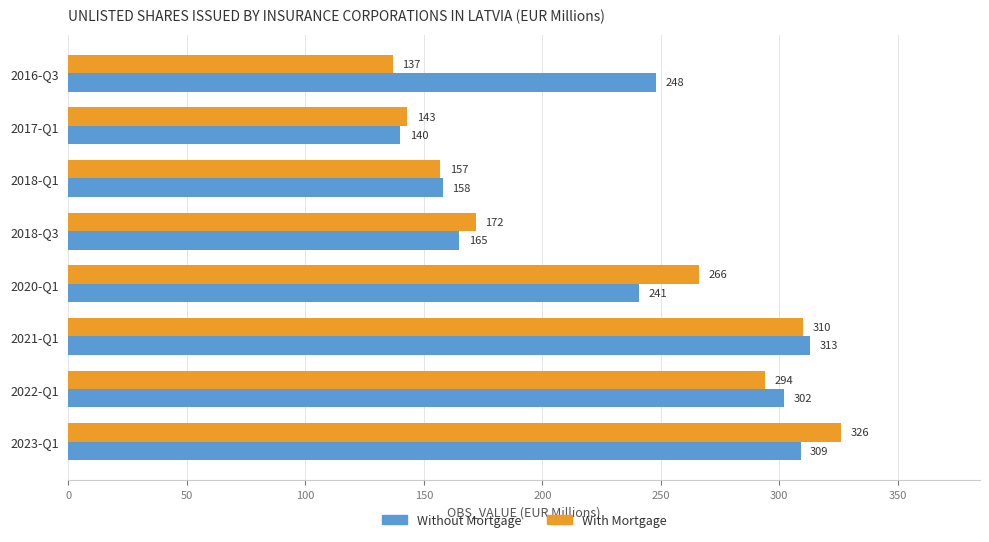

Rank the series at 2021-Q1 from highest to lowest value.

Without Mortgage, With Mortgage